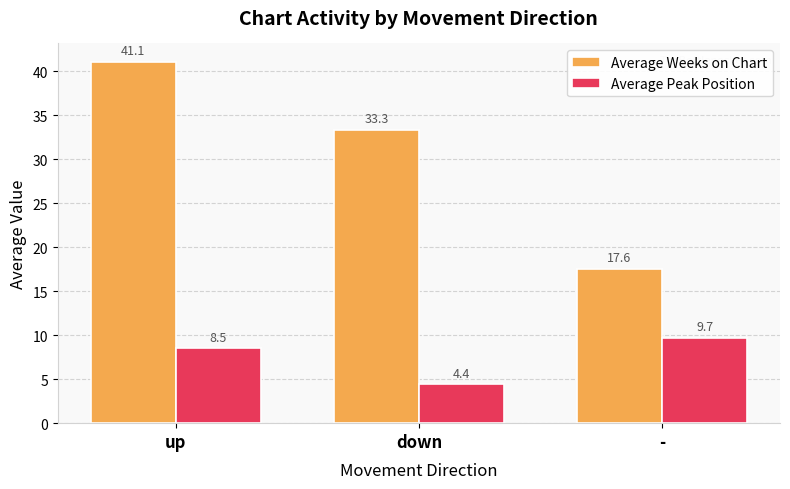

What is the total value across all series at down?

37.8